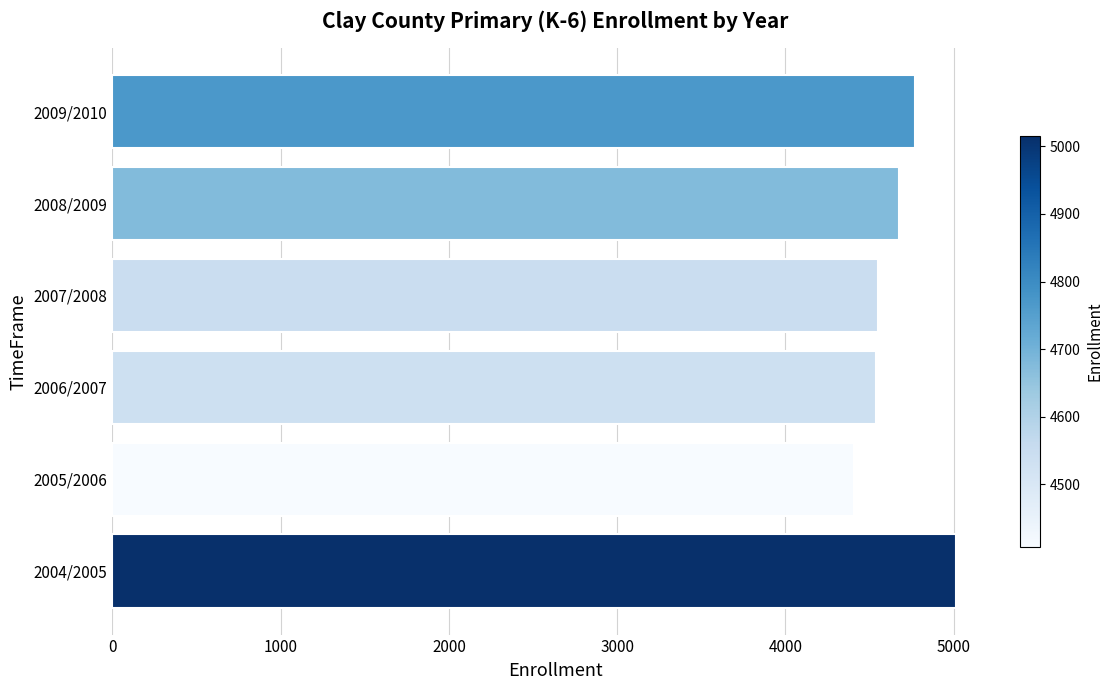

What is the sum of all values?

27954